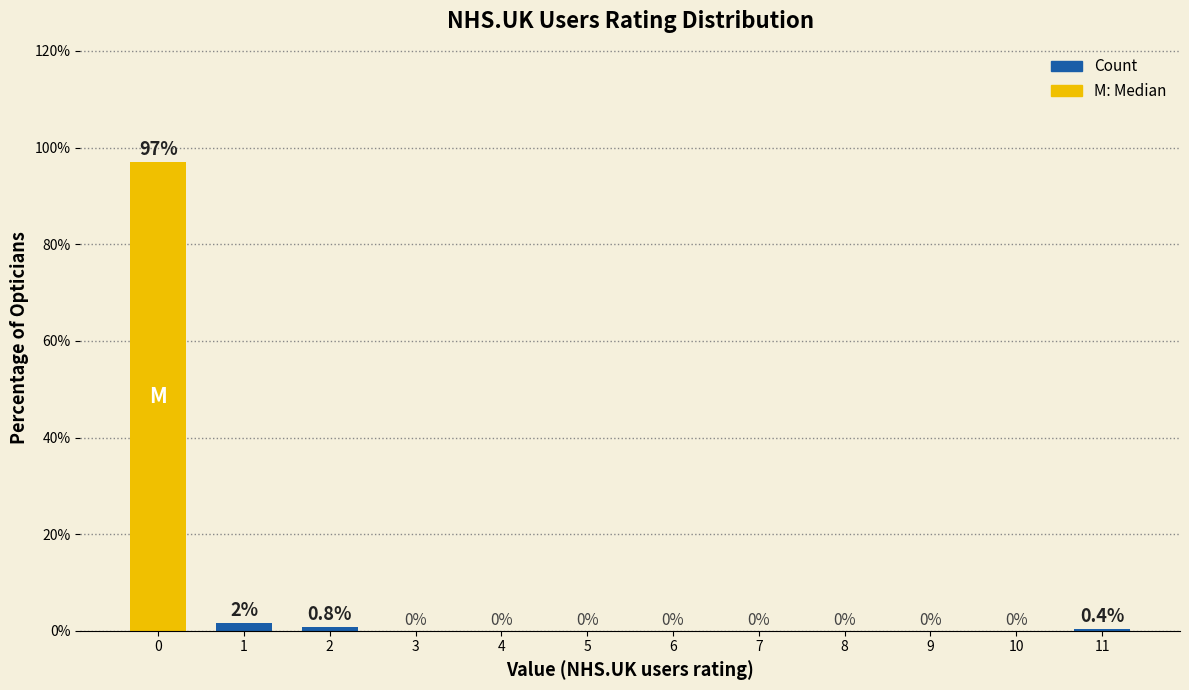

What is the sum of all values?

100.0